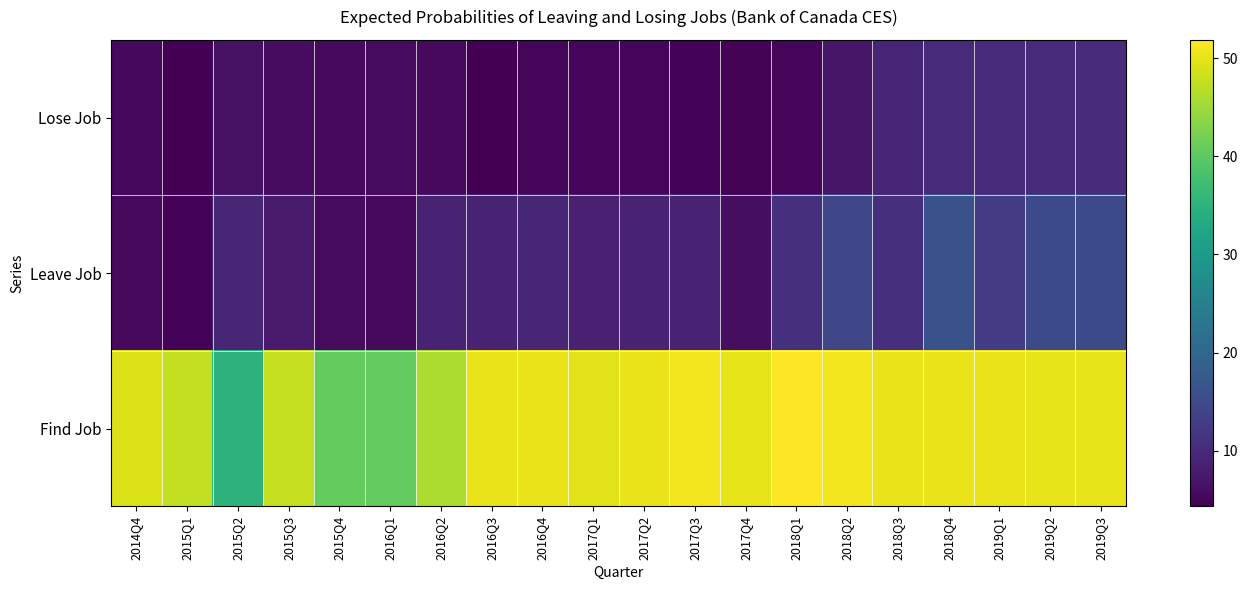

What is the spread (max minus min) of values at 2019Q2?

40.1